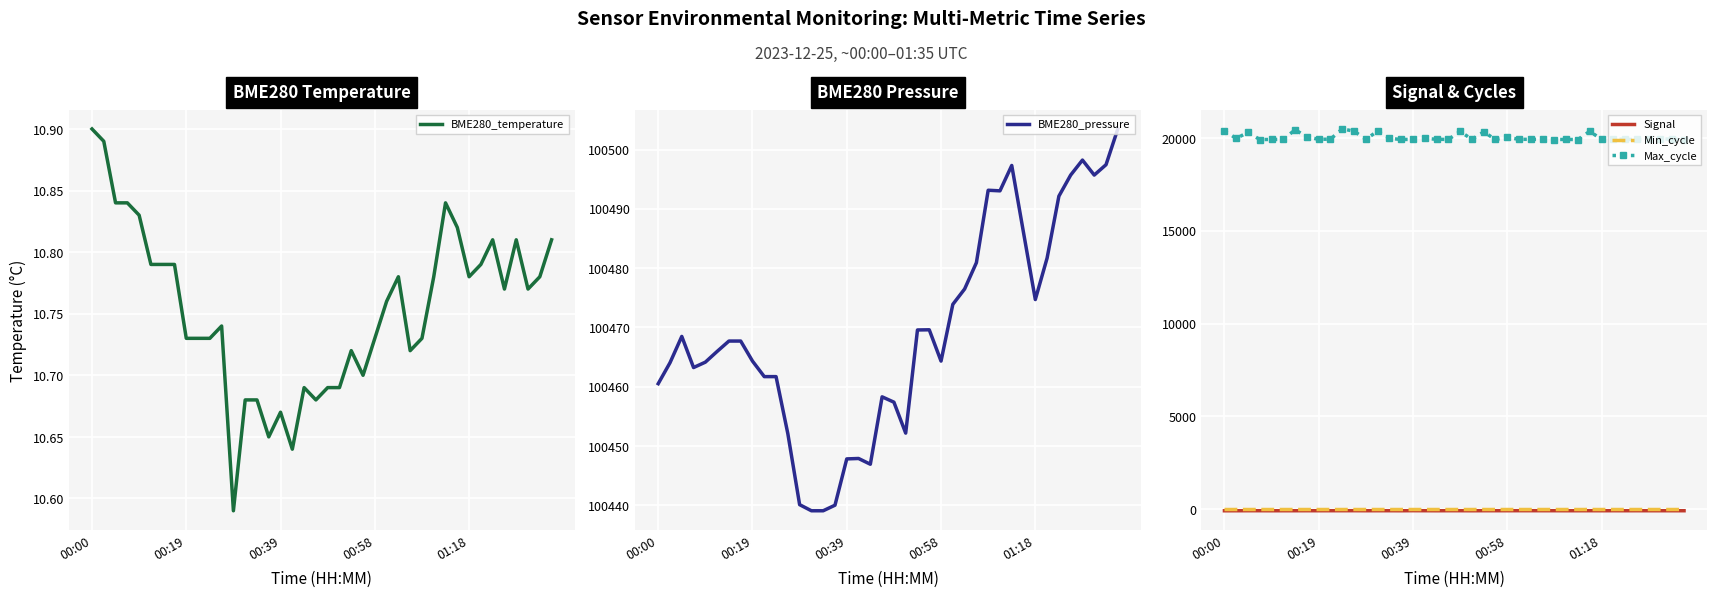

The value of BME280_temperature at 38 is 10.8. True or false?

True